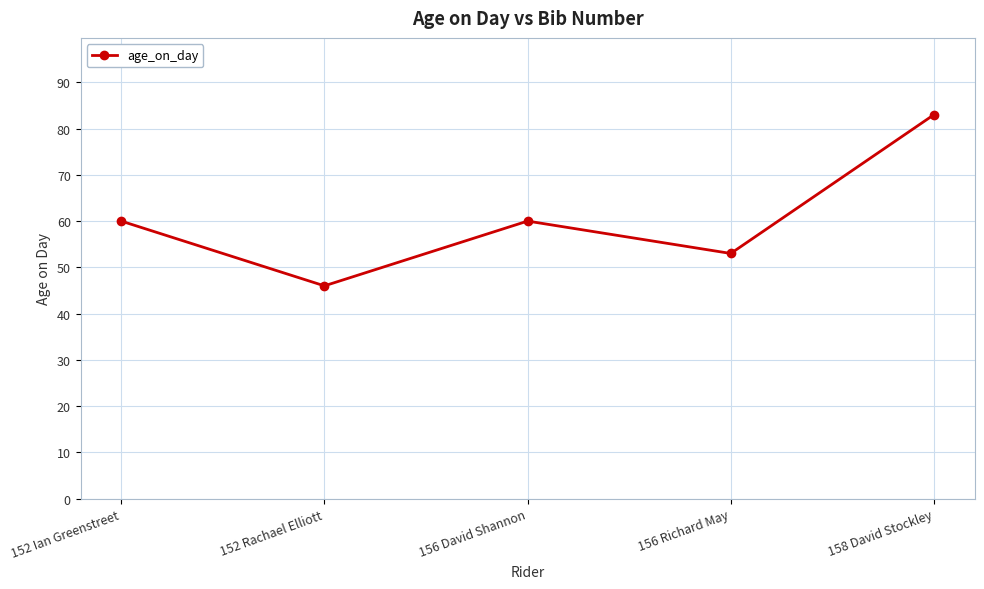

What value does the data have at 152 Rachael Elliott, to the nearest 10?

50